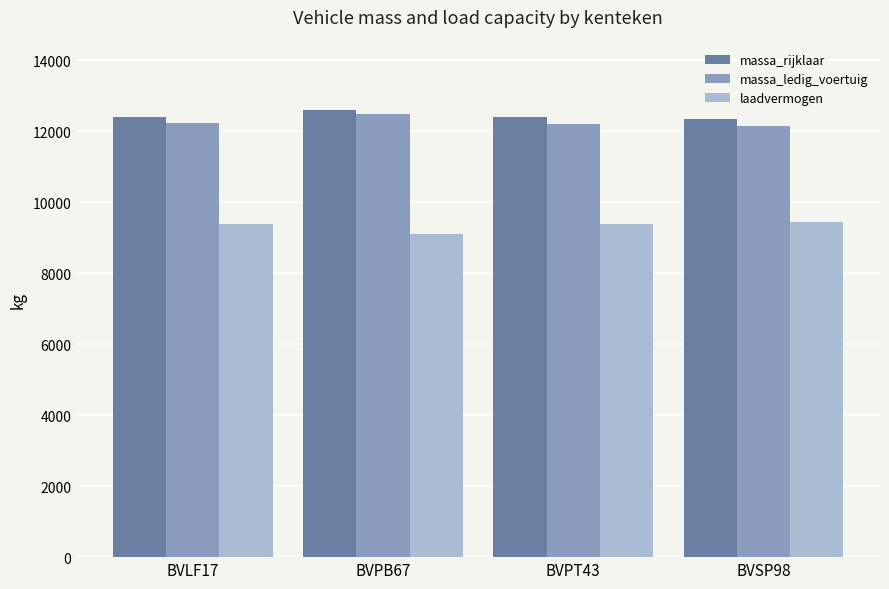

The massa_ledig_voertuig series shows 16482 at BVPT43. True or false?

False